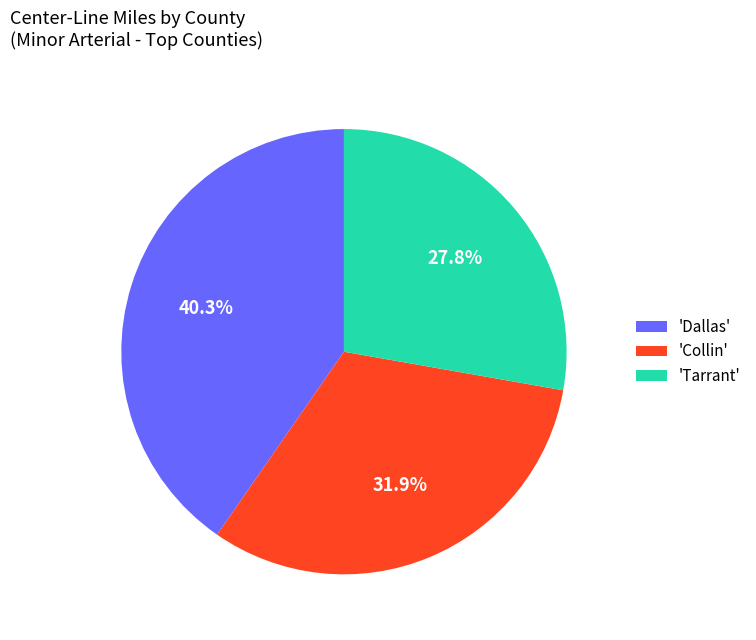

Rank the categories by value from lowest to highest.

'Tarrant', 'Collin', 'Dallas'